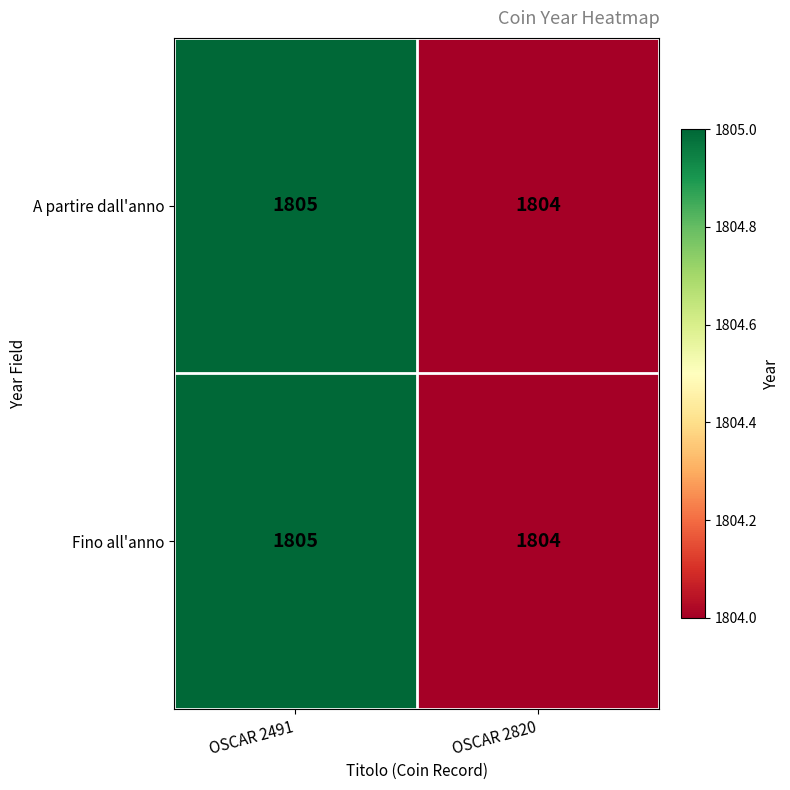

Is it true that Fino all'anno equals 1804 at OSCAR 2820?

True